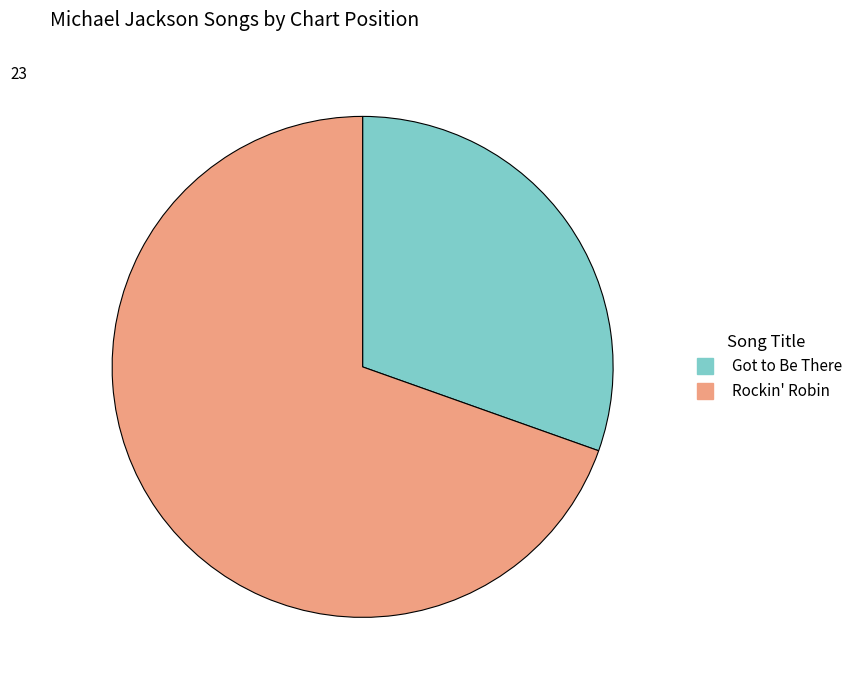

Rank the categories by value from highest to lowest.

Rockin' Robin, Got to Be There